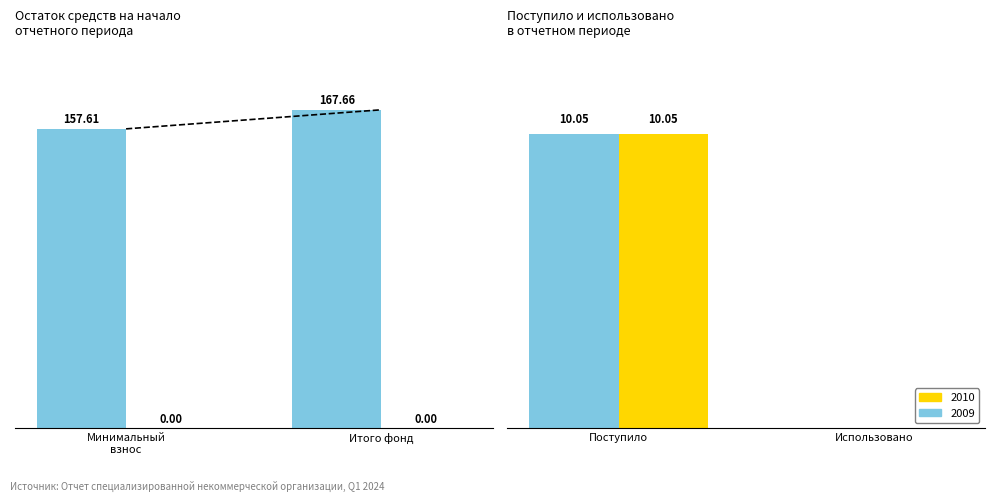

What is the difference between the maximum and second lowest values in the 2009 series?

10.0